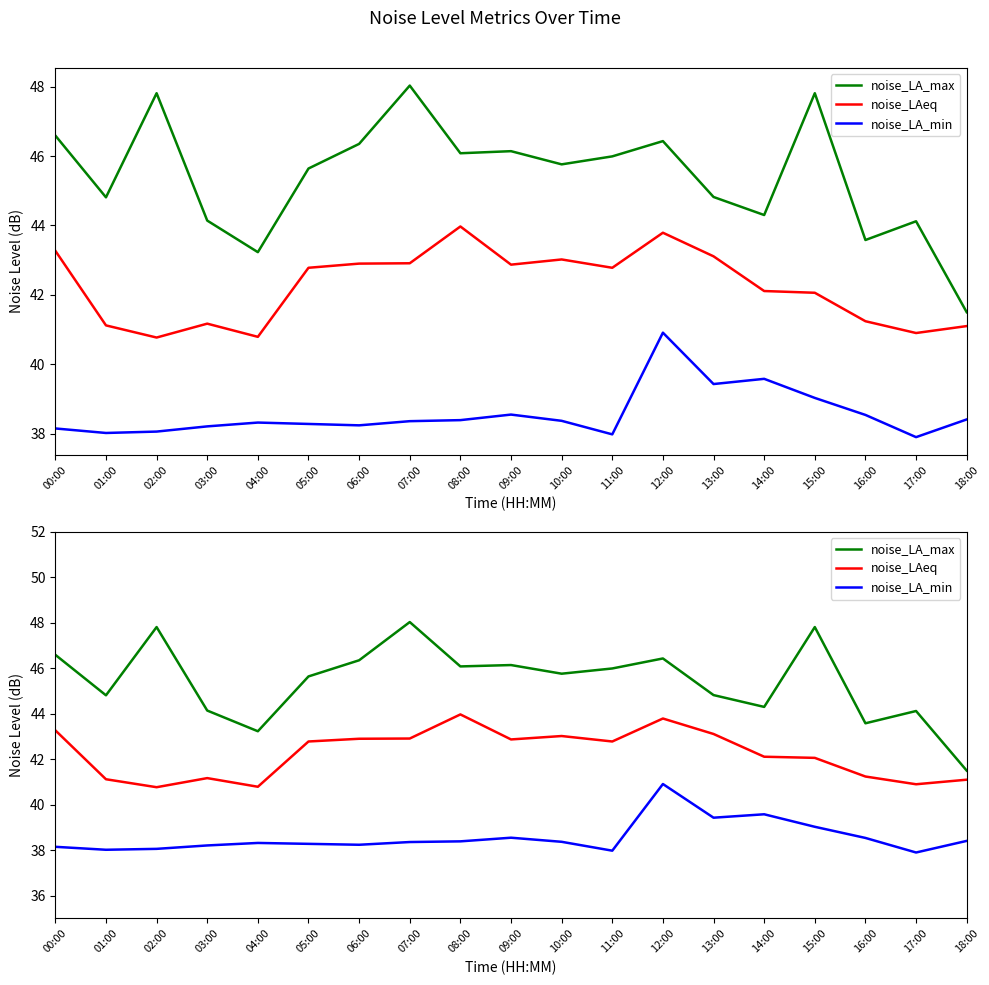

How many lines are shown in the chart?

3